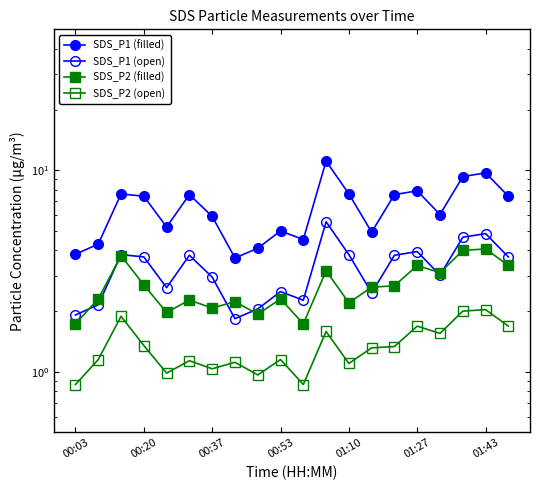

What is the minimum value for SDS_P2 (open)?

0.9